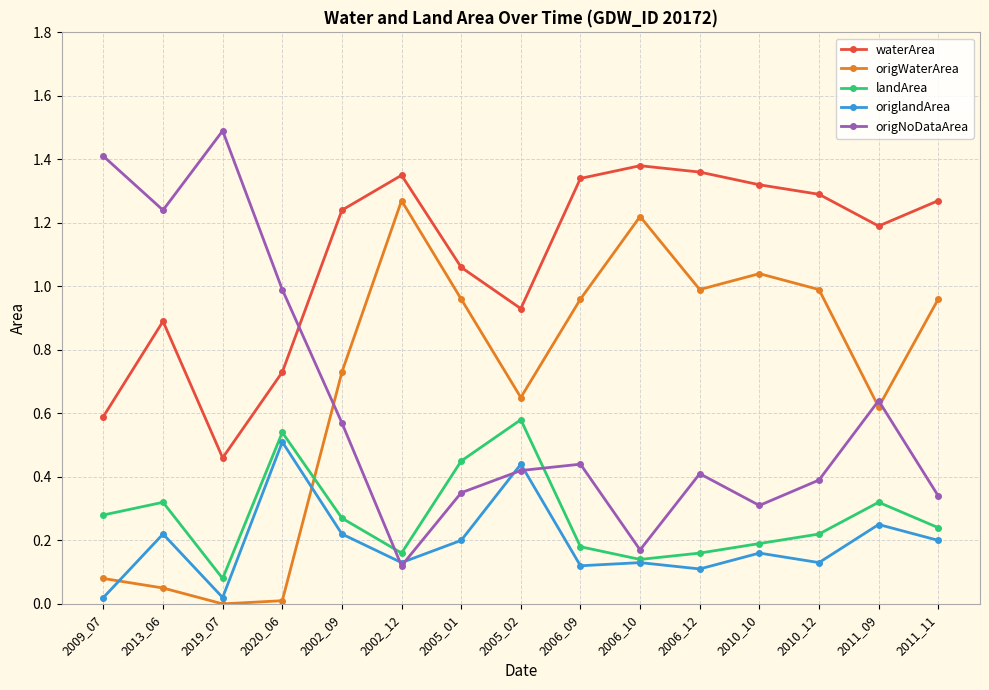

What is the label of the 5th point from the left?

2002_09